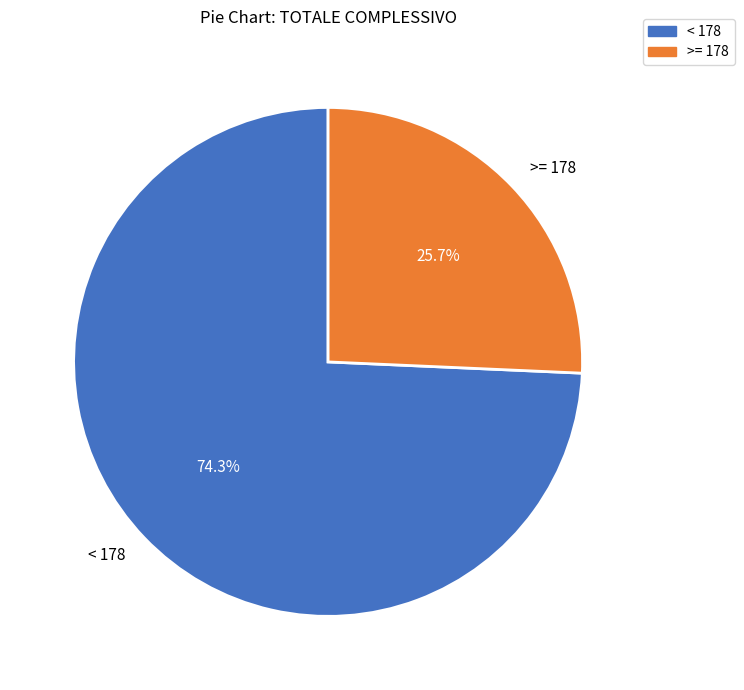

How much of the chart is everything except < 178?

25.7%